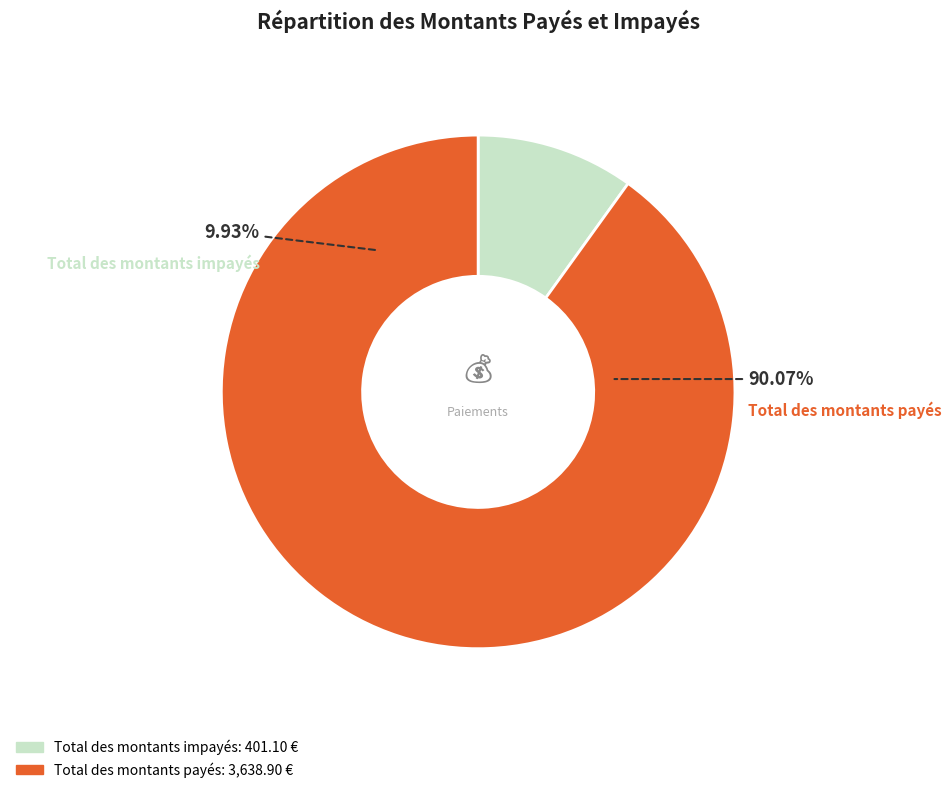

To the nearest percent, what is the difference between the largest and smallest slice percentages?

80%